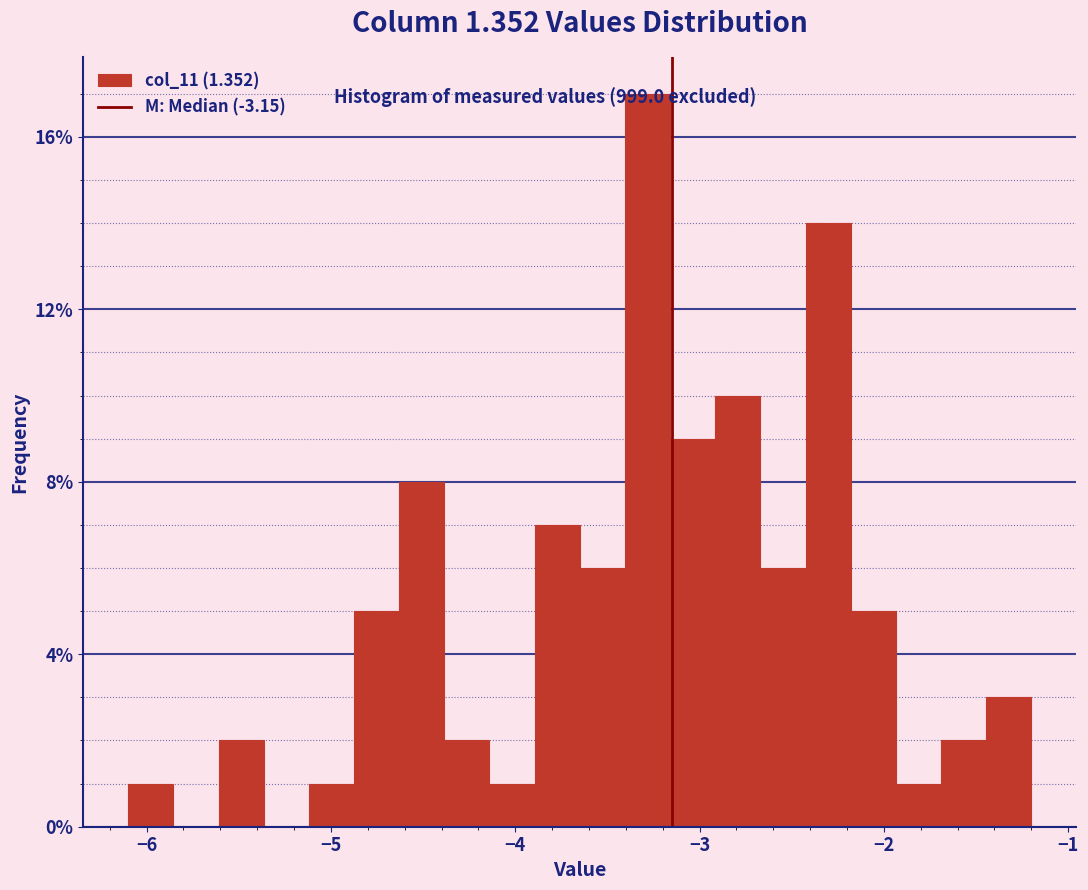

Around what value on the x-axis is the tallest bar? Give the approximate position of its centre, as read against the axis.

-3.3